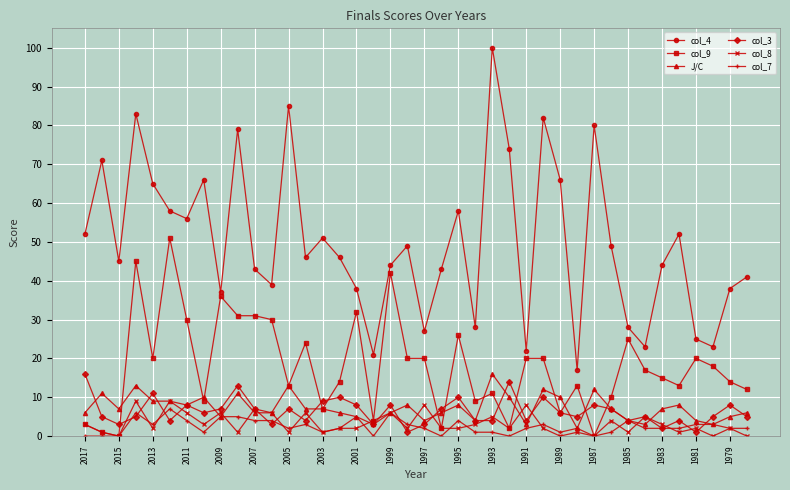

Which series has the widest spread of values?

col_4